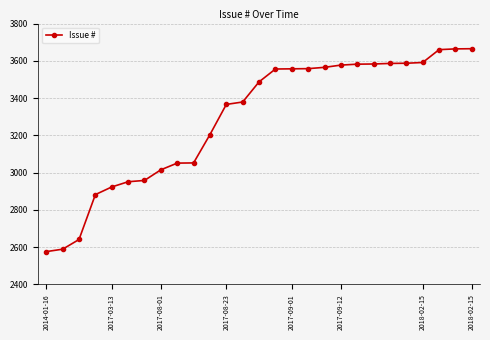

What is the difference between the maximum and minimum values?

1089